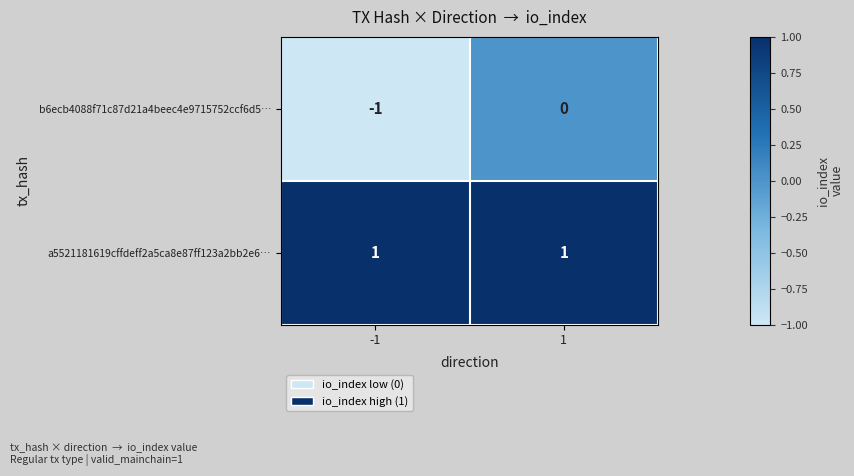

Is it true that a5521181619cffdeff2a5ca8e87ff123a2bb2e6… equals 1 at 1?

True